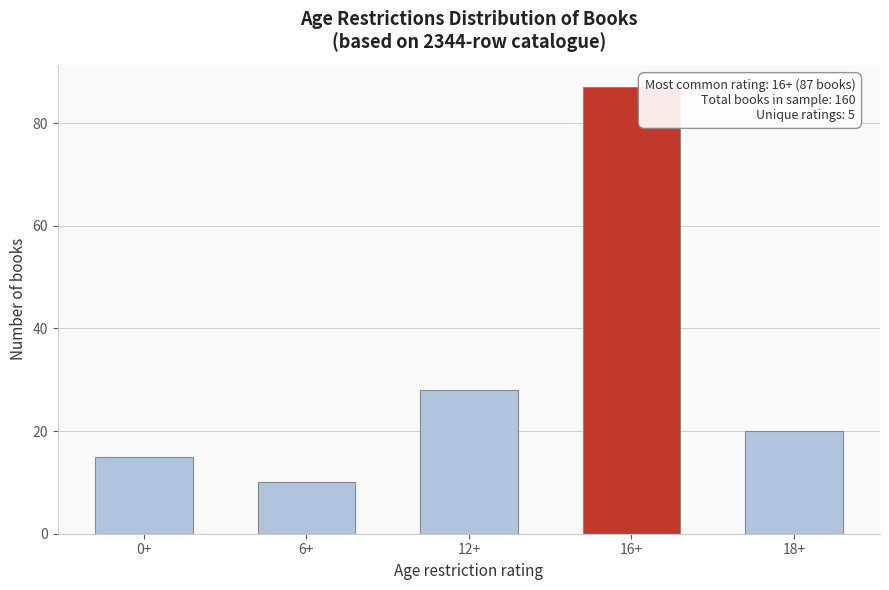

Reading right to left, extract all data points from this chart.

20	87	28	10	15